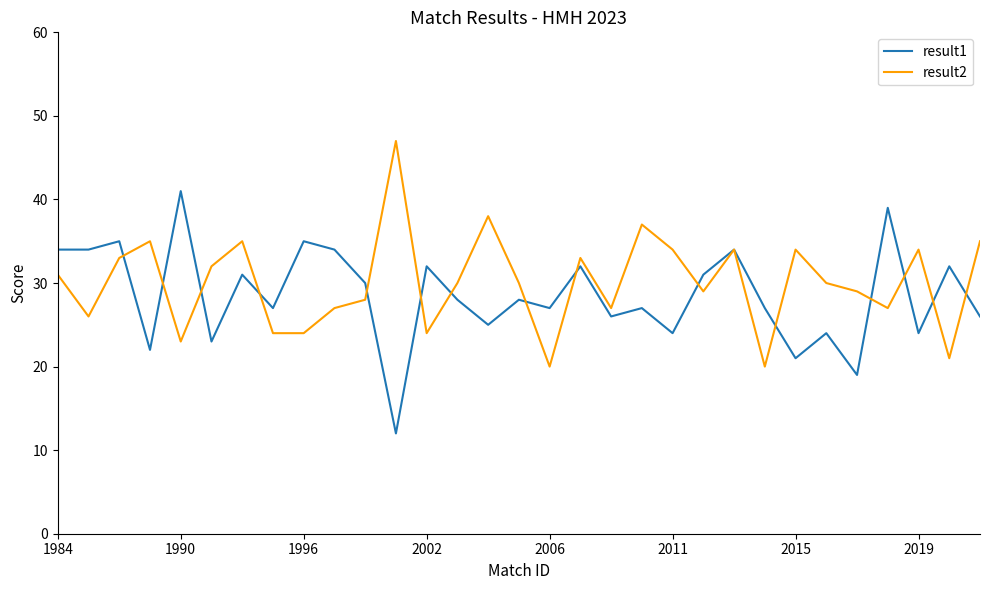

What is the smallest value displayed?

12